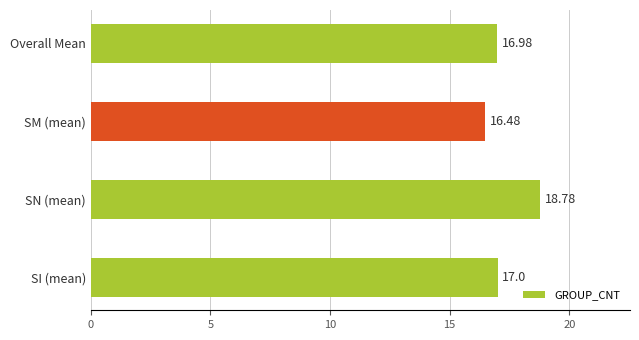

What is the change in value from SI (mean) to SM (mean)?

-0.5